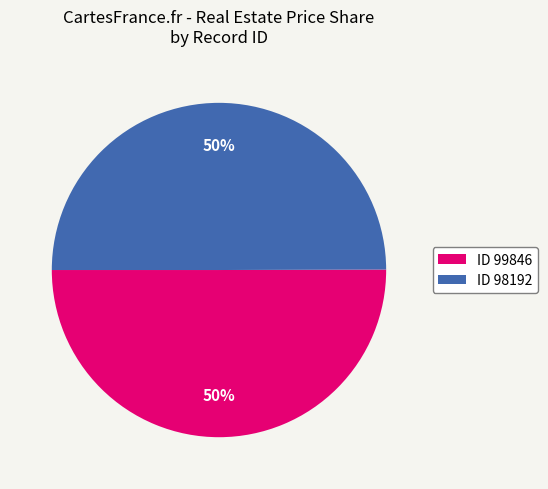

Is it true that ID 99846 is 57% of the pie?

False